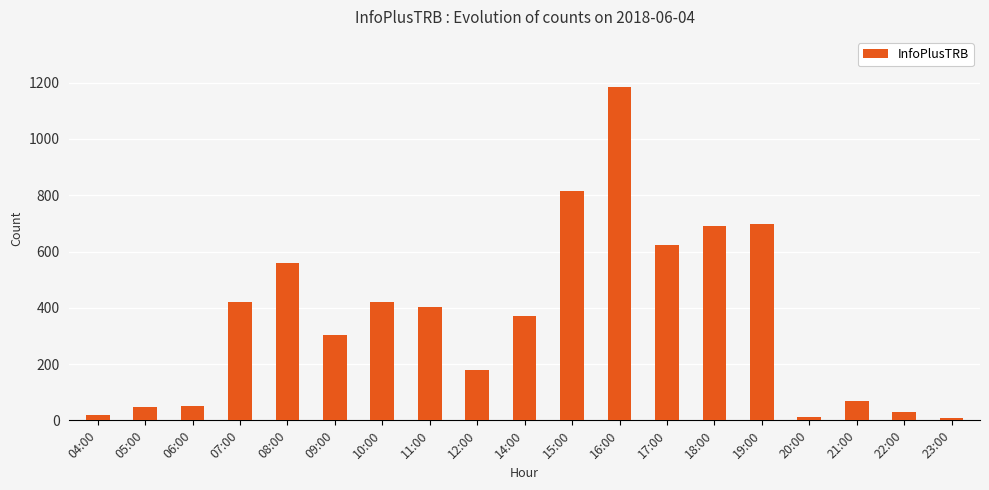

Where is the data nearest to the value 597?

17:00